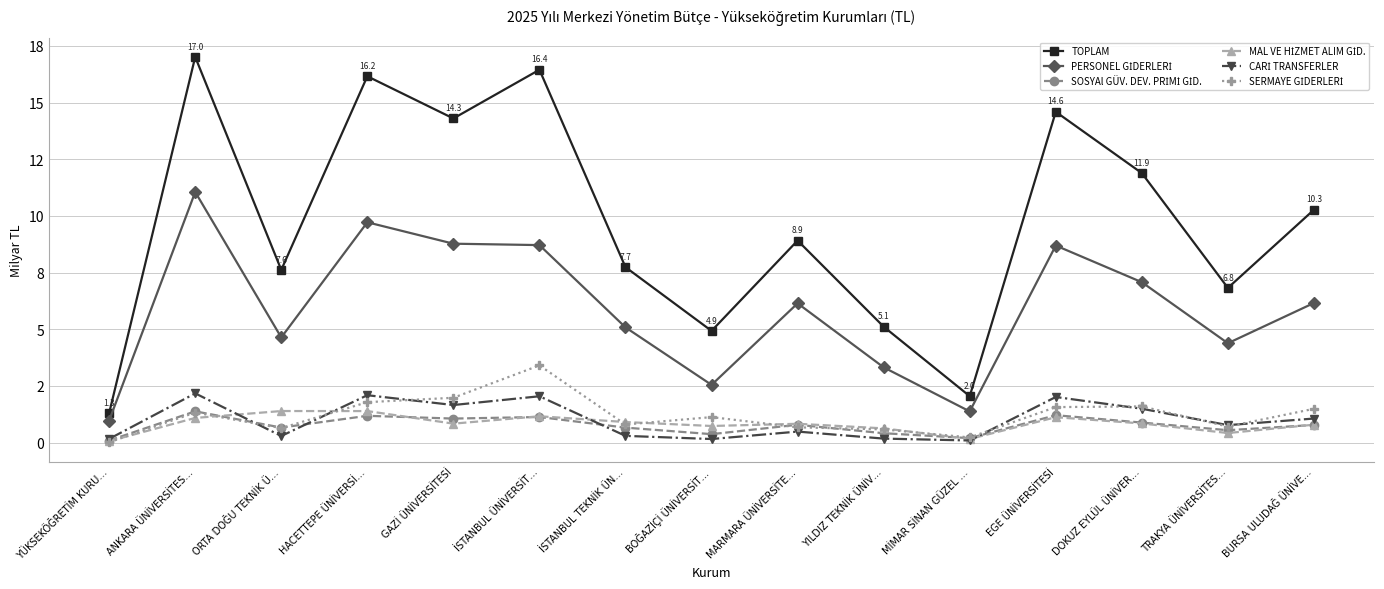

True or false: SOSYAl GÜV. DEV. PRİMİ GİD. and CARİ TRANSFERLER cross at least once.

True